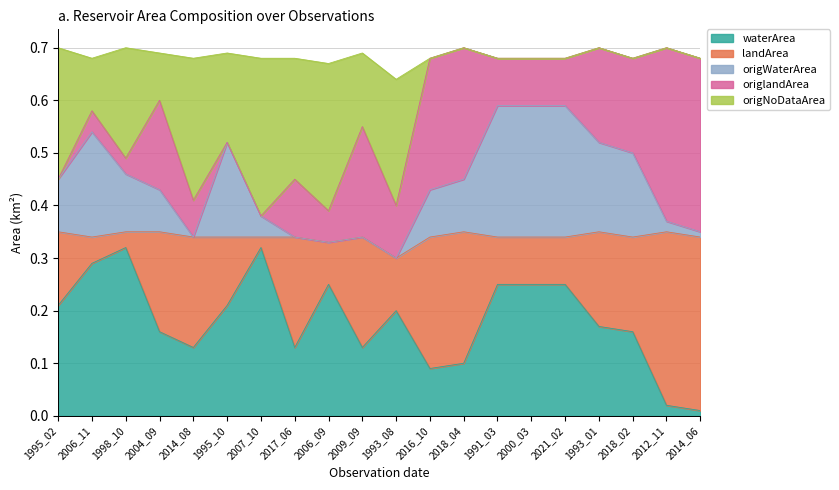

What is the total value across all series at 1995_02?

0.7